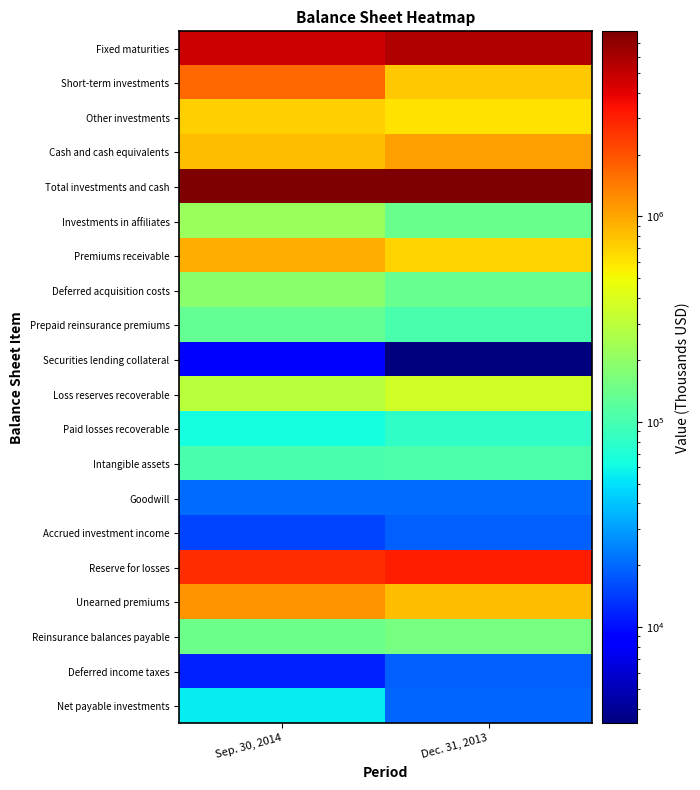

Reading left to right, extract all data points from this chart.

Fixed maturities: Sep. 30, 2014=4670173	Dec. 31, 2013=5542258
Short-term investments: Sep. 30, 2014=1684982	Dec. 31, 2013=751778
Other investments: Sep. 30, 2014=718633	Dec. 31, 2013=618316
Cash and cash equivalents: Sep. 30, 2014=843747	Dec. 31, 2013=1056346
Total investments and cash: Sep. 30, 2014=7917535	Dec. 31, 2013=7968698
Investments in affiliates: Sep. 30, 2014=217612	Dec. 31, 2013=141243
Premiums receivable: Sep. 30, 2014=936306	Dec. 31, 2013=697233
Deferred acquisition costs: Sep. 30, 2014=186277	Dec. 31, 2013=134269
Prepaid reinsurance premiums: Sep. 30, 2014=129809	Dec. 31, 2013=103251
Securities lending collateral: Sep. 30, 2014=9056	Dec. 31, 2013=3392
Loss reserves recoverable: Sep. 30, 2014=298502	Dec. 31, 2013=370154
Paid losses recoverable: Sep. 30, 2014=62991	Dec. 31, 2013=80080
Intangible assets: Sep. 30, 2014=103287	Dec. 31, 2013=106407
Goodwill: Sep. 30, 2014=20393	Dec. 31, 2013=20393
Accrued investment income: Sep. 30, 2014=15415	Dec. 31, 2013=18876
Reserve for losses: Sep. 30, 2014=2752168	Dec. 31, 2013=3030399
Unearned premiums: Sep. 30, 2014=1158429	Dec. 31, 2013=824496
Reinsurance balances payable: Sep. 30, 2014=141482	Dec. 31, 2013=154874
Deferred income taxes: Sep. 30, 2014=11687	Dec. 31, 2013=19086
Net payable investments: Sep. 30, 2014=54735	Dec. 31, 2013=19383